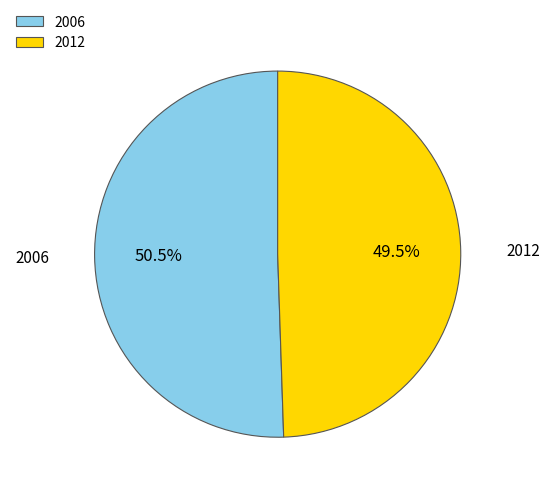

What percentage do 2006 and 2012 together represent?

100.0%